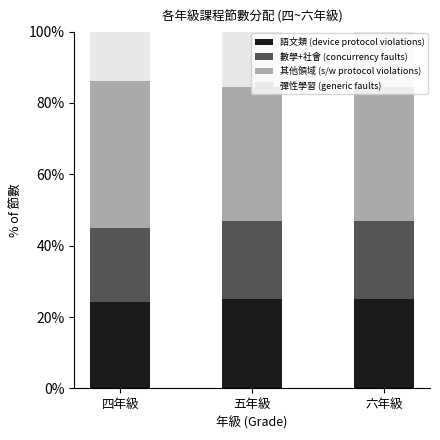

Count the number of data series in this chart.

4